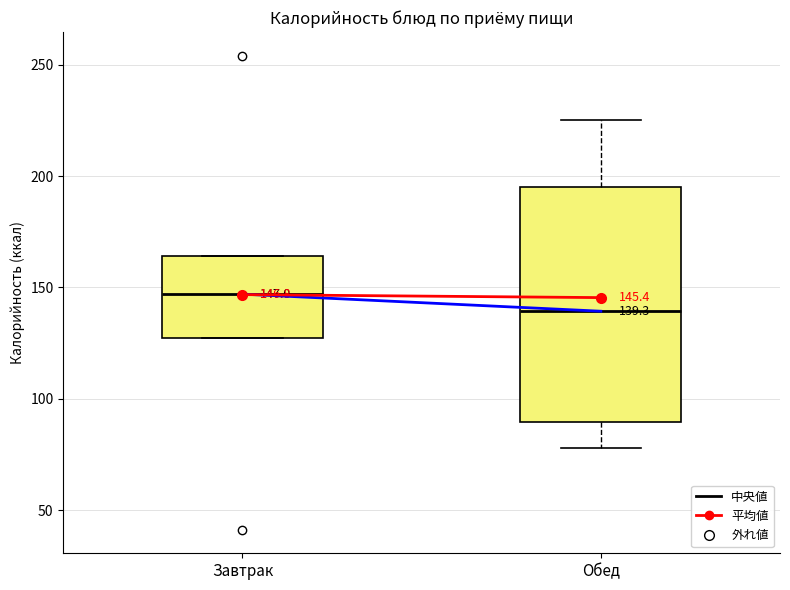

Comparing the boxes themselves (not the whiskers), which one is the tallest?

Обед